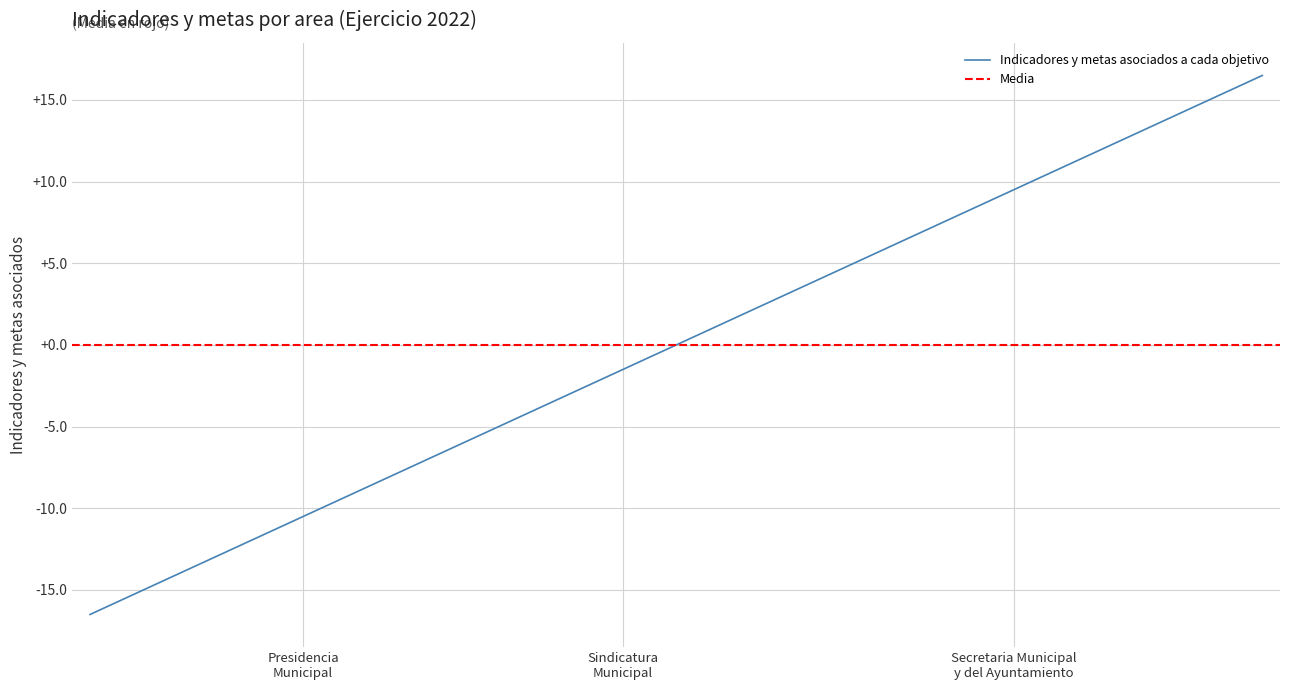

The chart shows a value of -7.1 at 3. True or false?

False